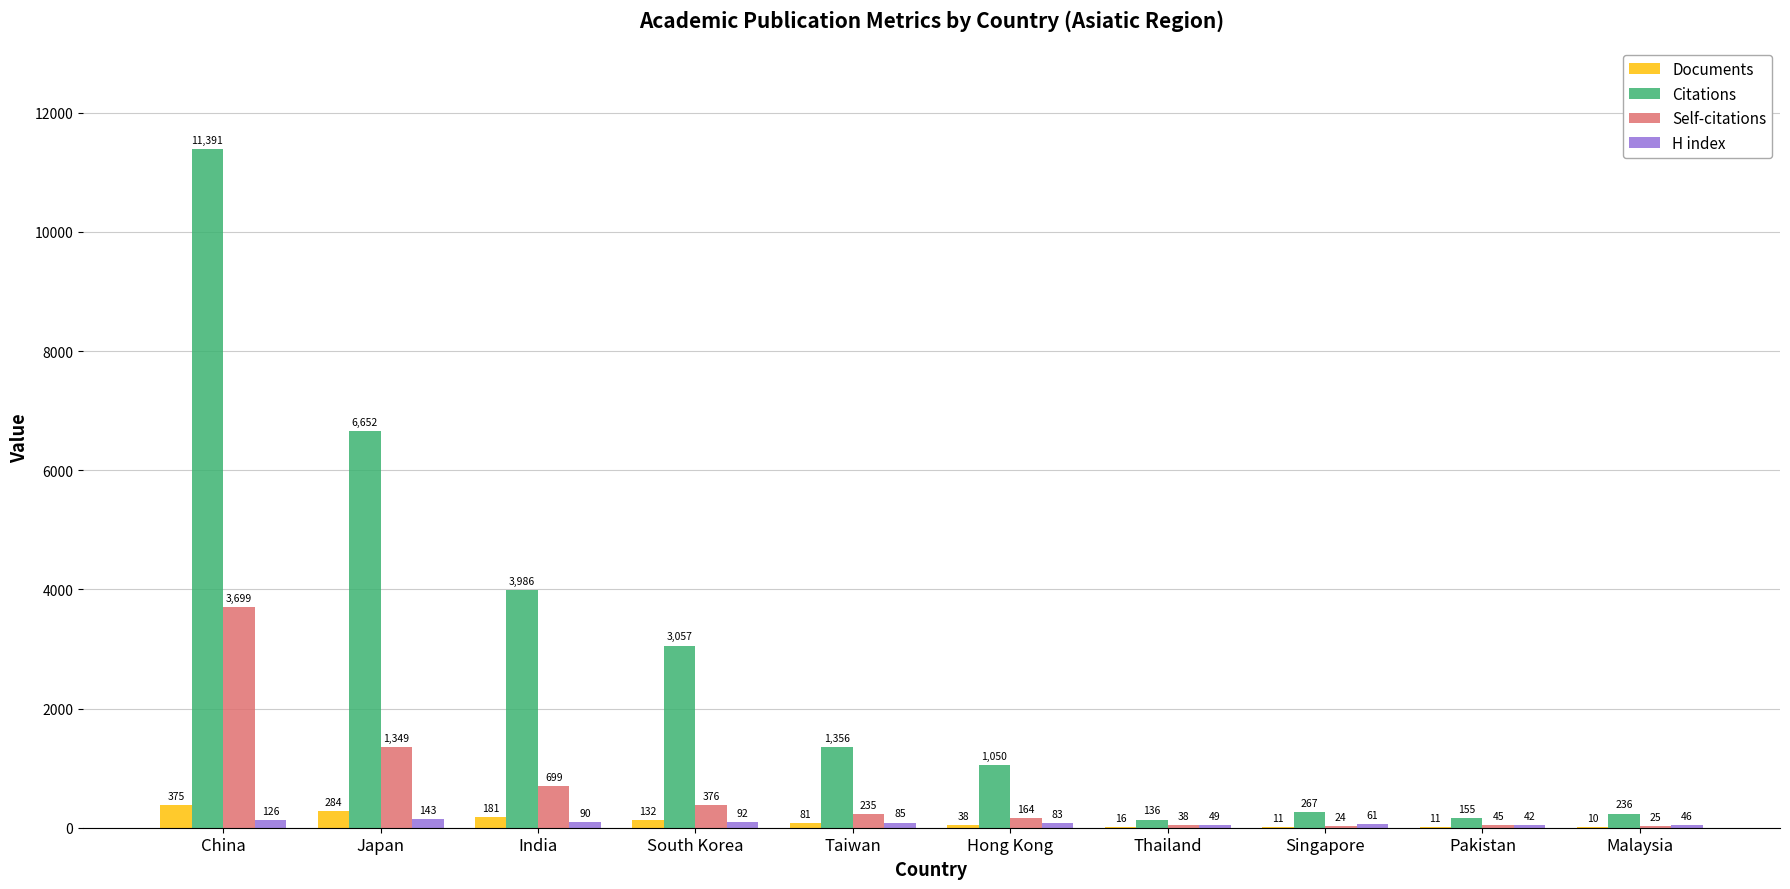

At which category is the sum across all series the highest?

China